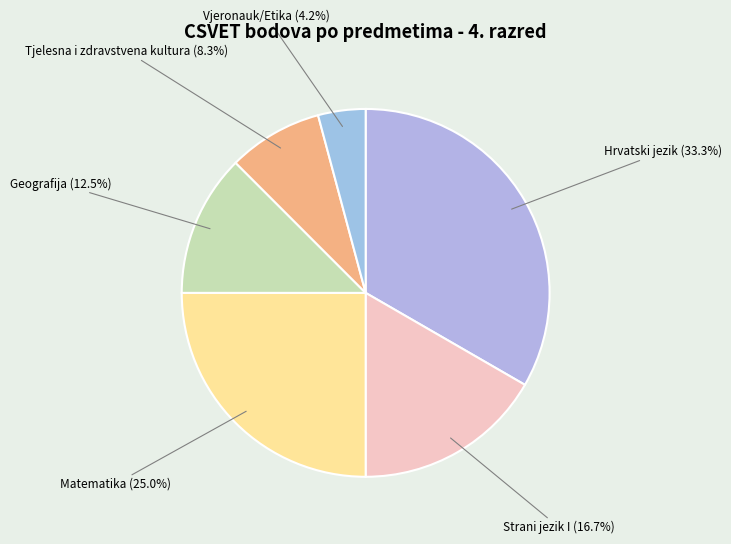

Is there any slice that represents more than half of the pie?

No